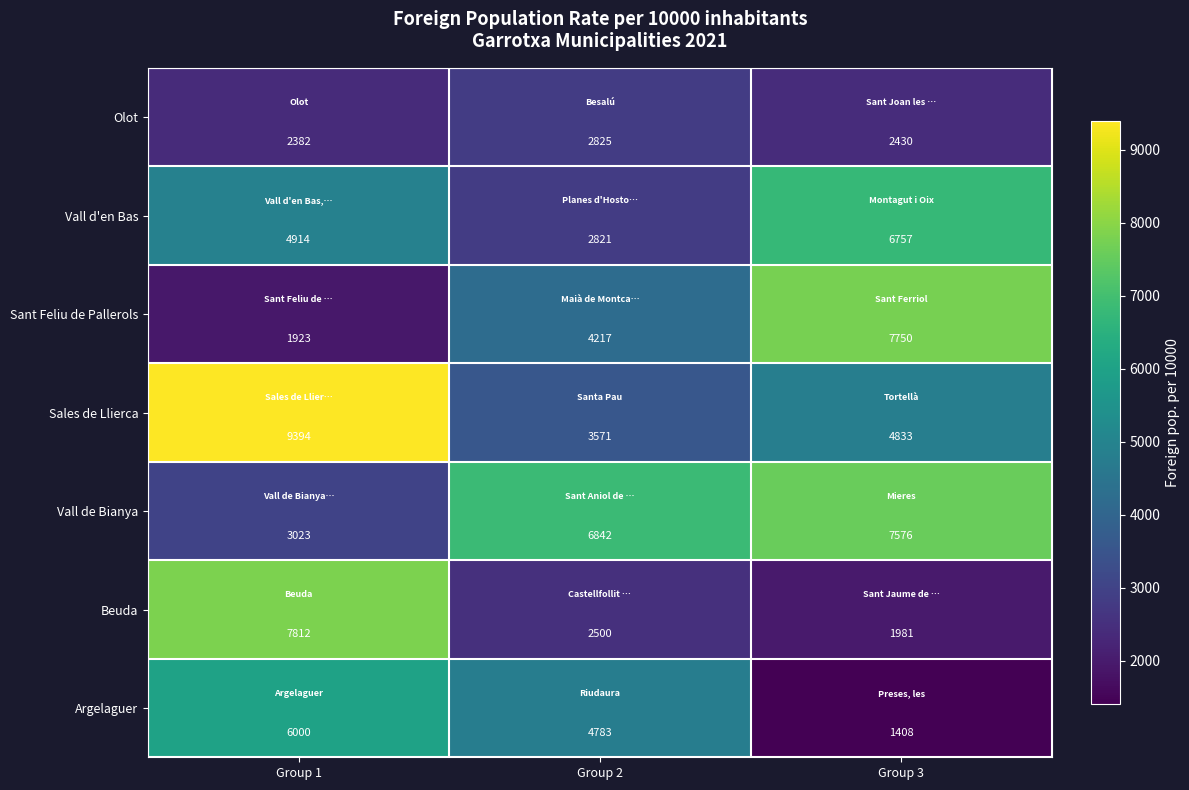

At how many categories does at least one series exceed 3105?

3